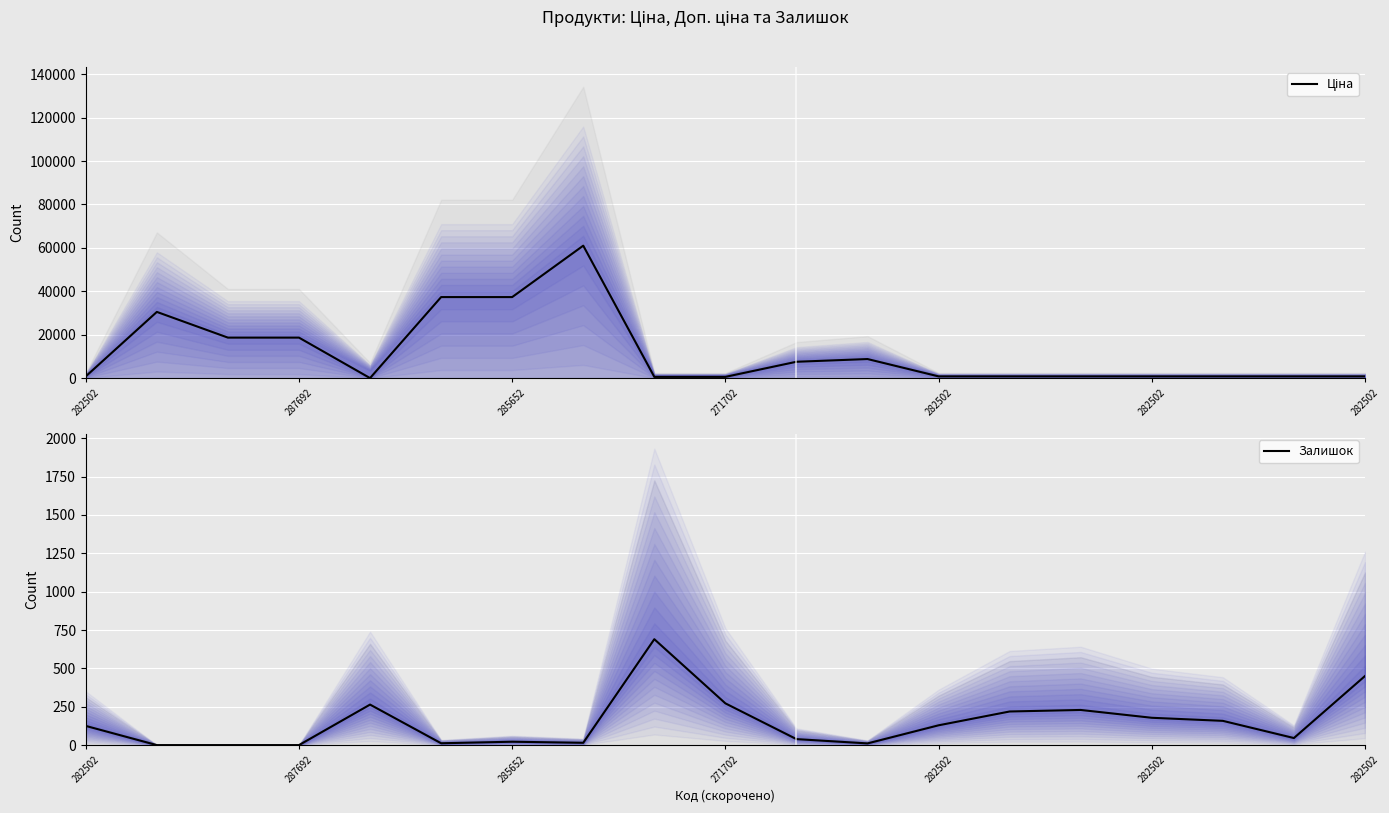

Where does the Залишок series first go above 125?

282502